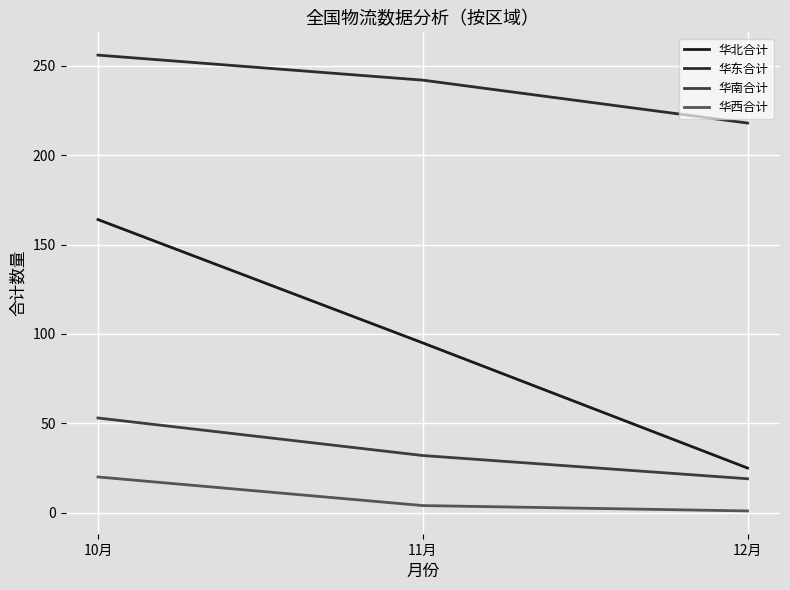

Which series has the largest total across all categories?

华东合计